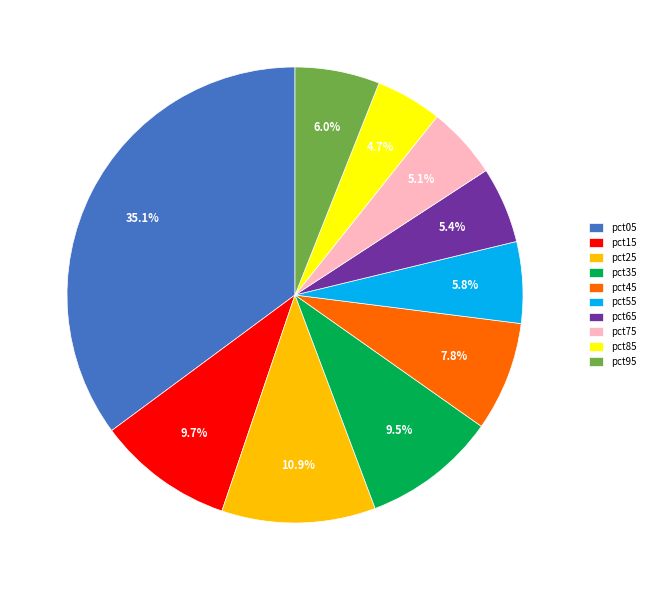

To the nearest percent, what portion does pct25 represent?

11%